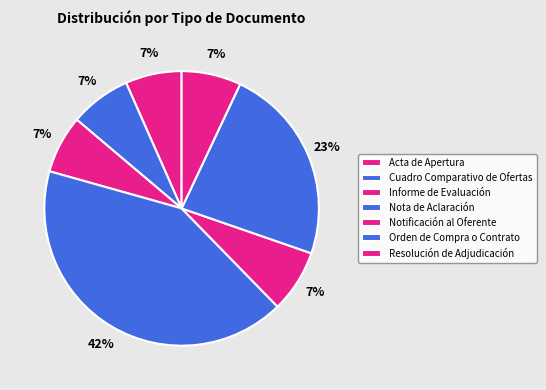

Which has a higher value, Acta de Apertura or Cuadro Comparativo de Ofertas?

Cuadro Comparativo de Ofertas